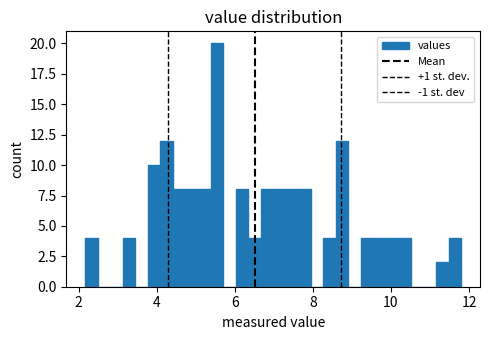

Read against the x-axis, roughly where is the centre of the tallest bar?

5.6